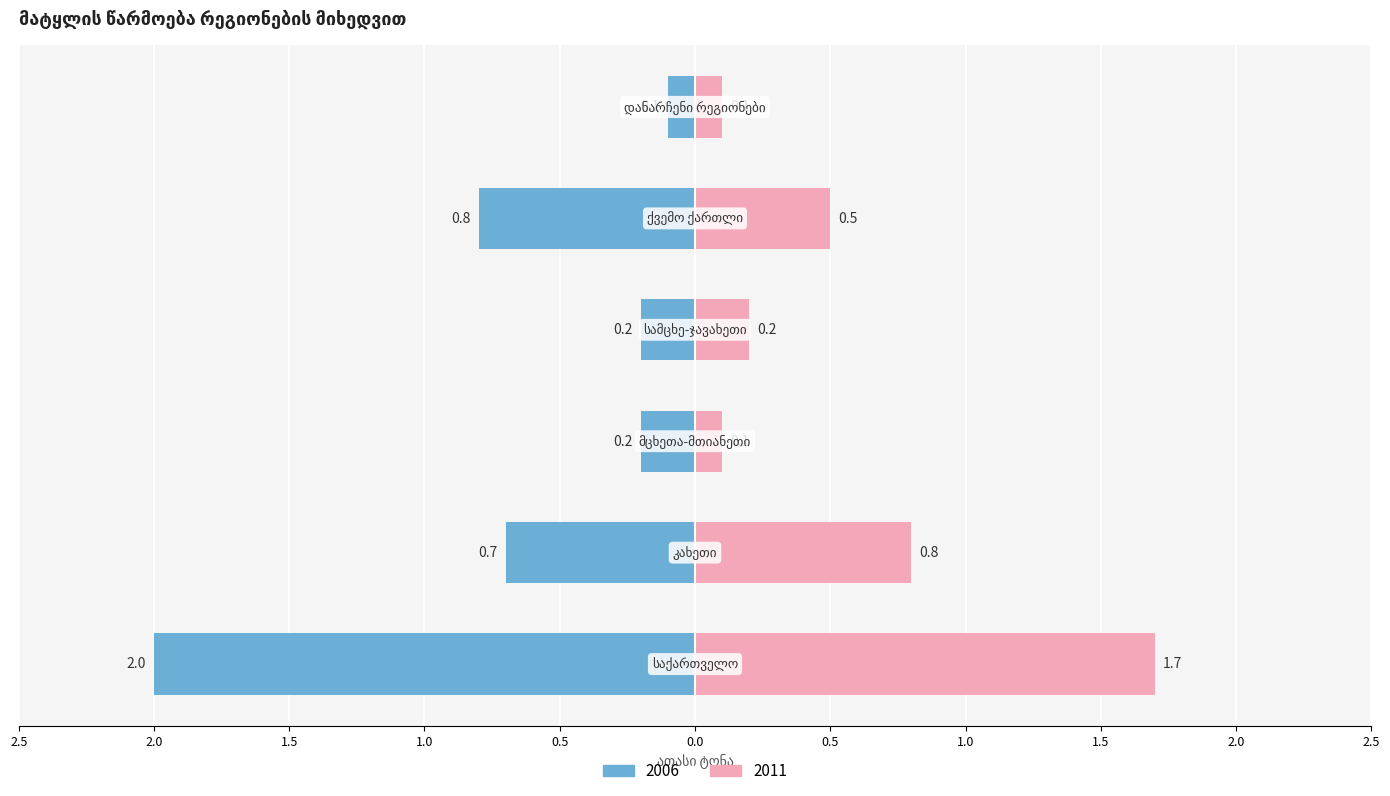

Are the bars horizontal?

Yes